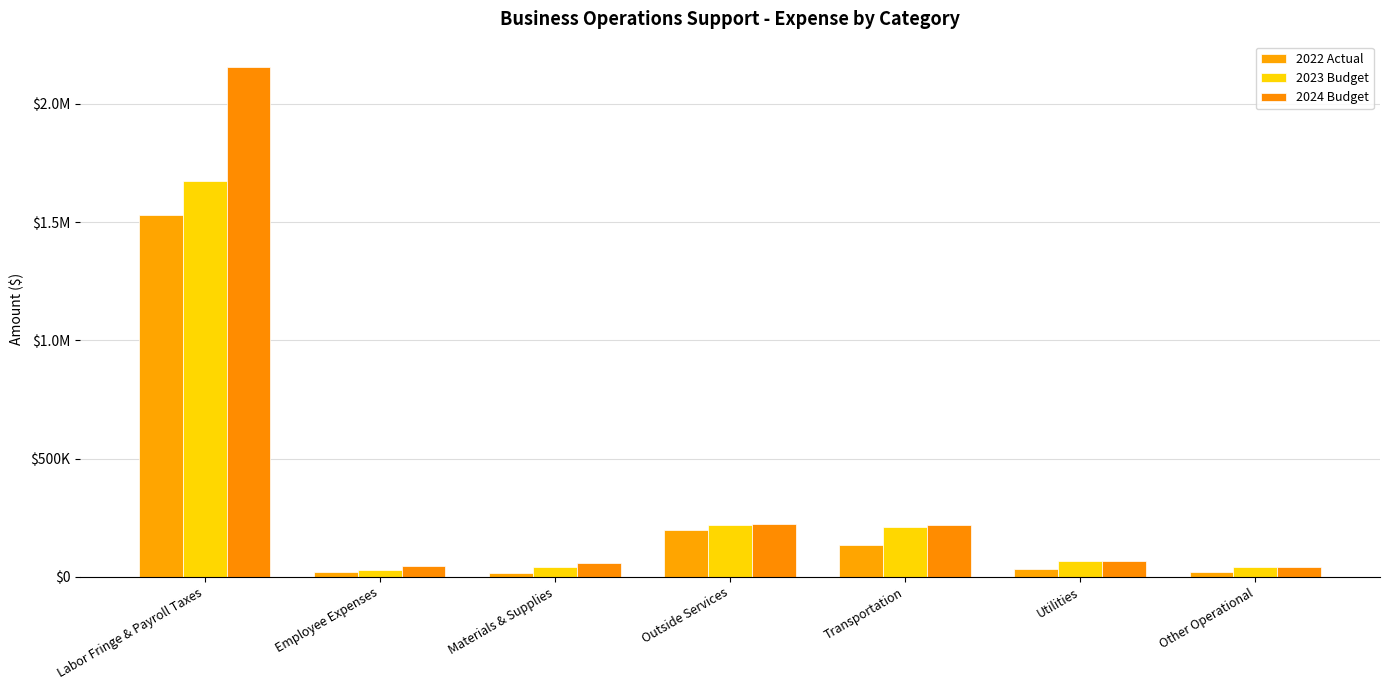

What value does the 2022 Actual series have at Employee Expenses?

20729.3